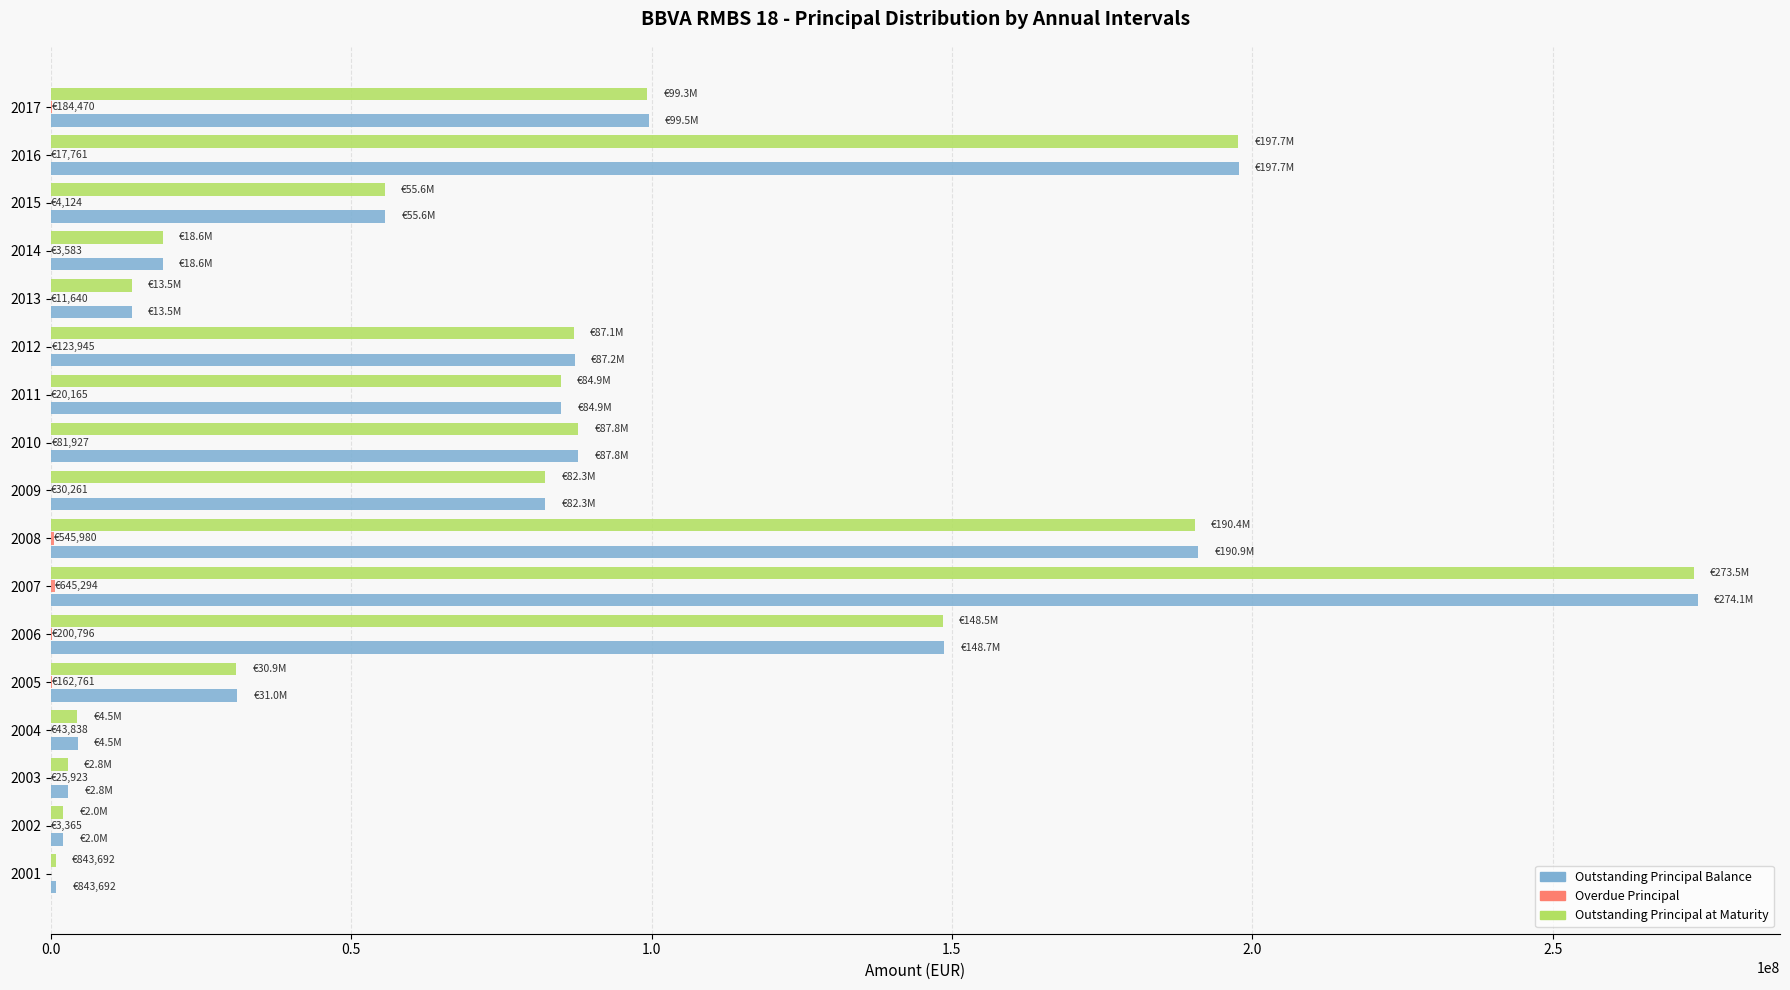

What is the sum of all Outstanding Principal at Maturity values?

1380058433.3